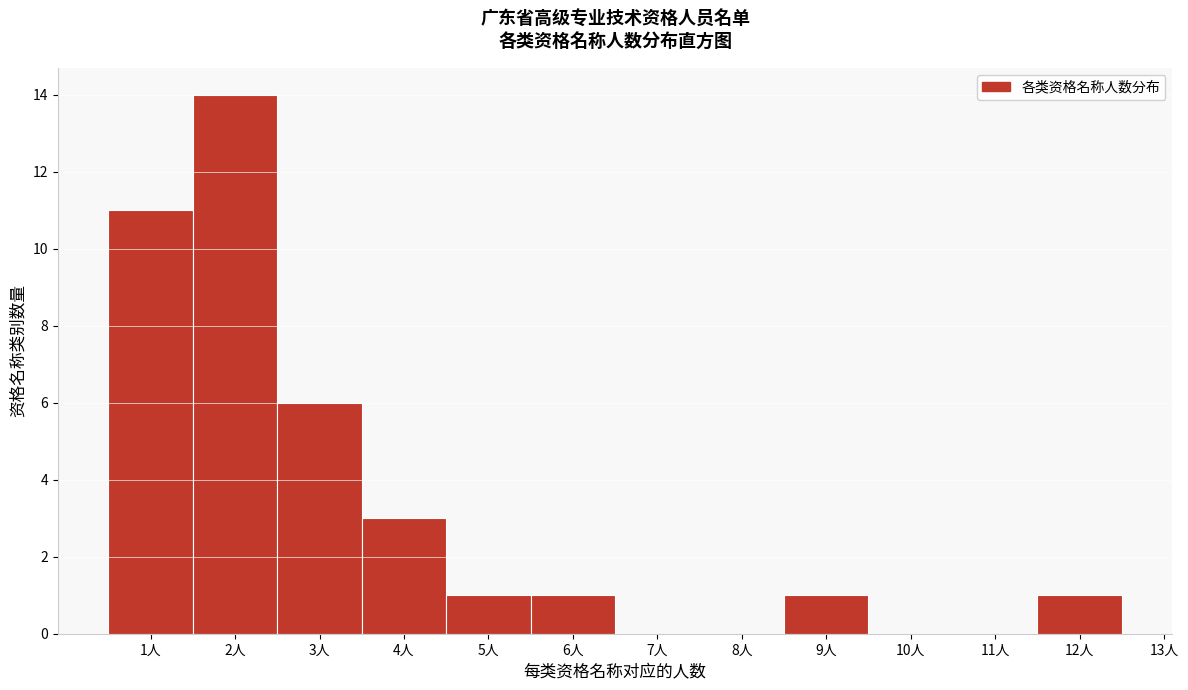

Over which range of the x-axis is the bar tallest?

1.5 to 2.5